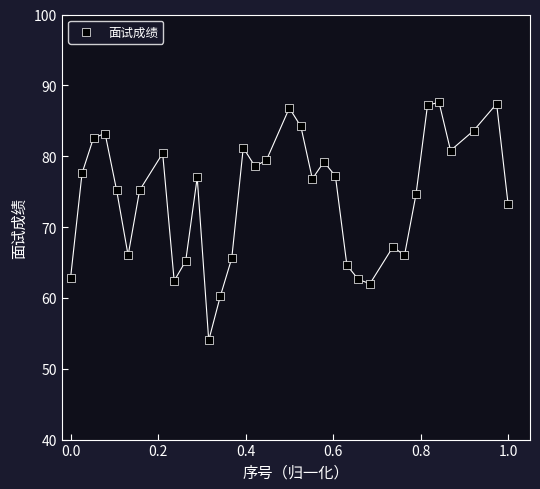

What is the range of Y values (max minus min)?

33.6